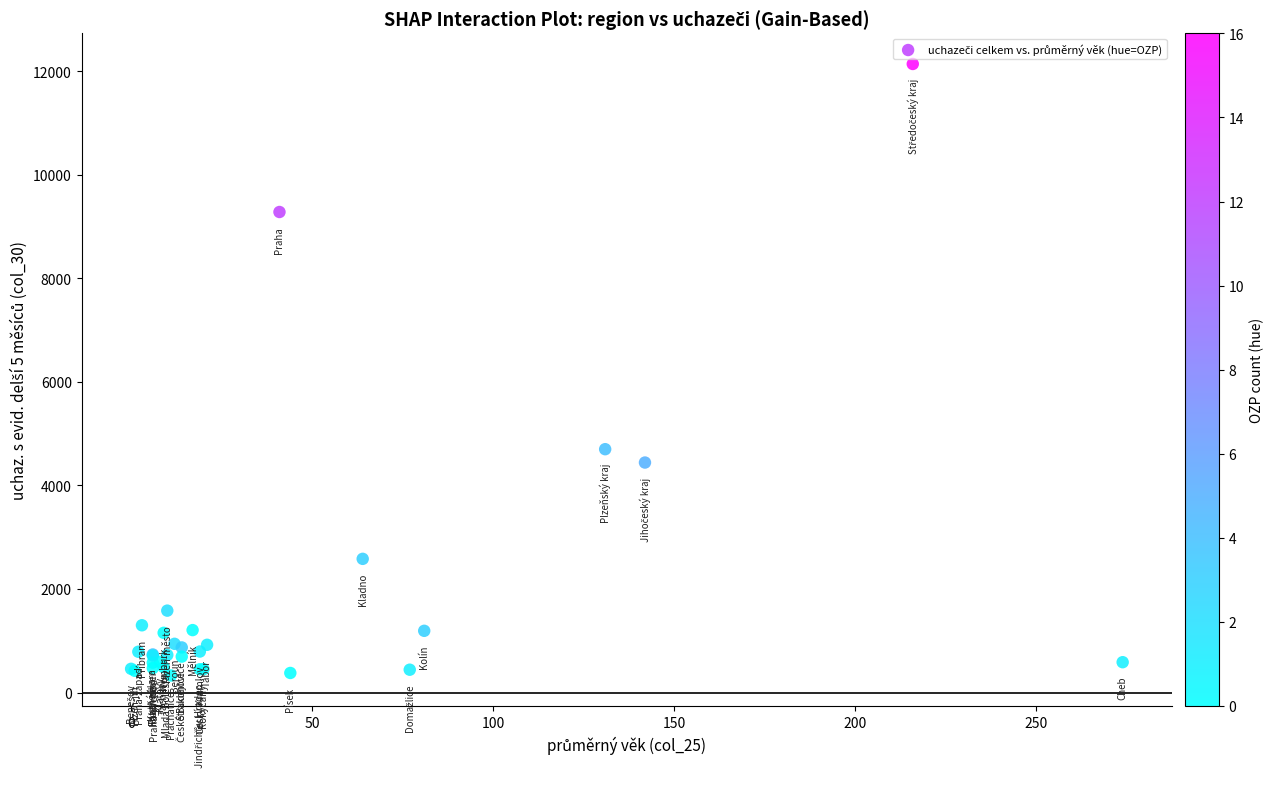

What Y value in the scatter plot is closest to 6235?

4701